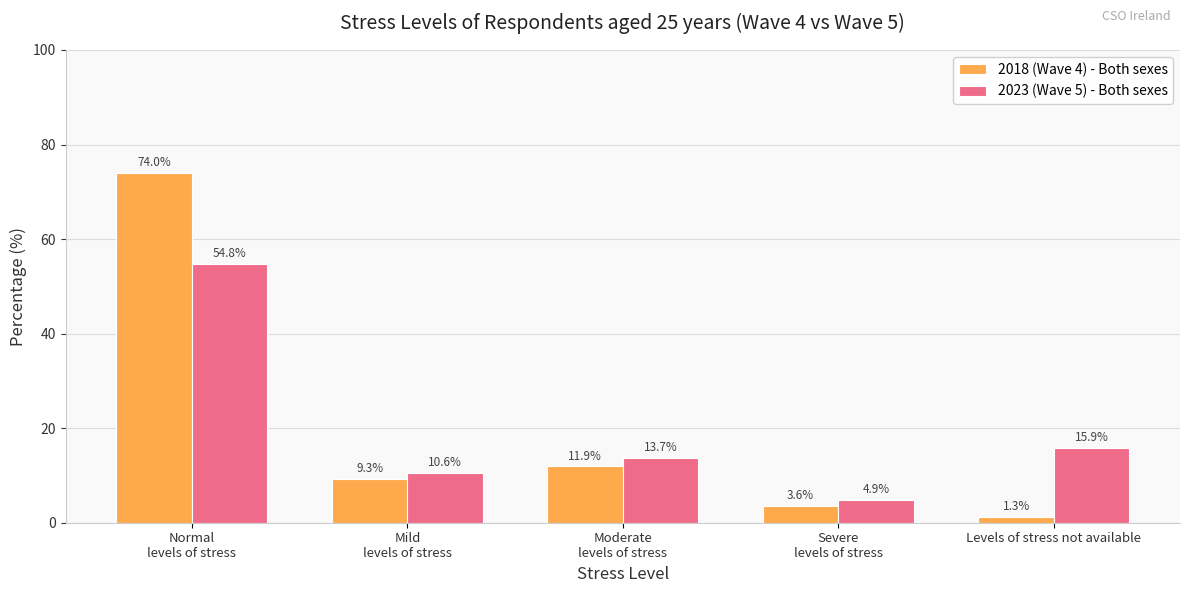

At which label does 2018 (Wave 4) - Both sexes reach its peak?

Normal
levels of stress